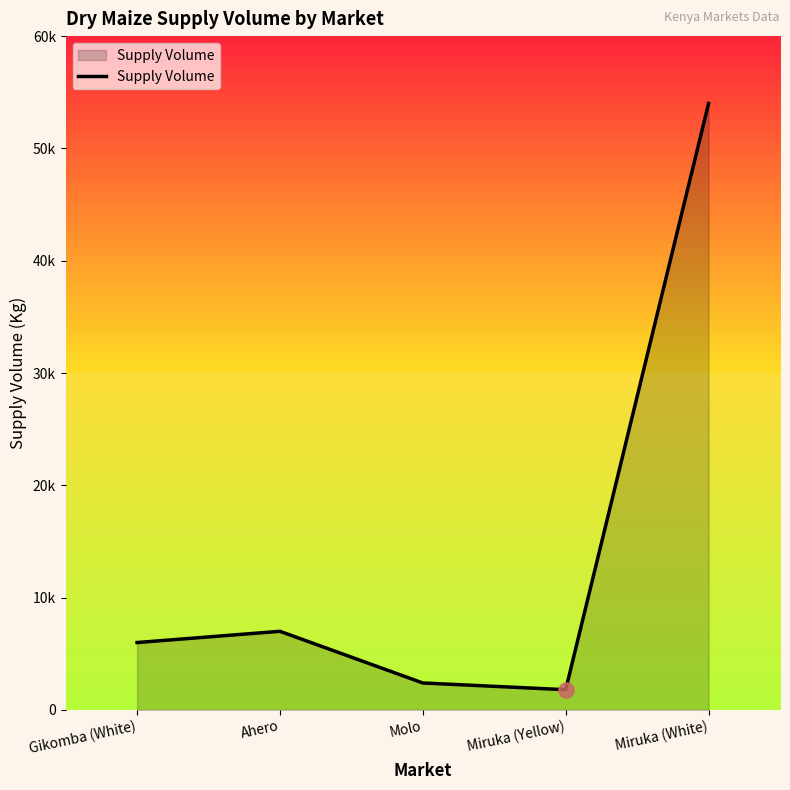

Does the chart have visible grid lines?

No